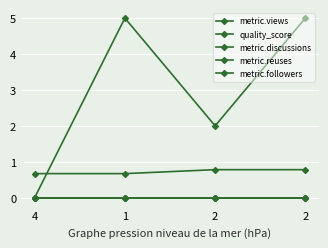

Which series has the largest total across all categories?

metric.views